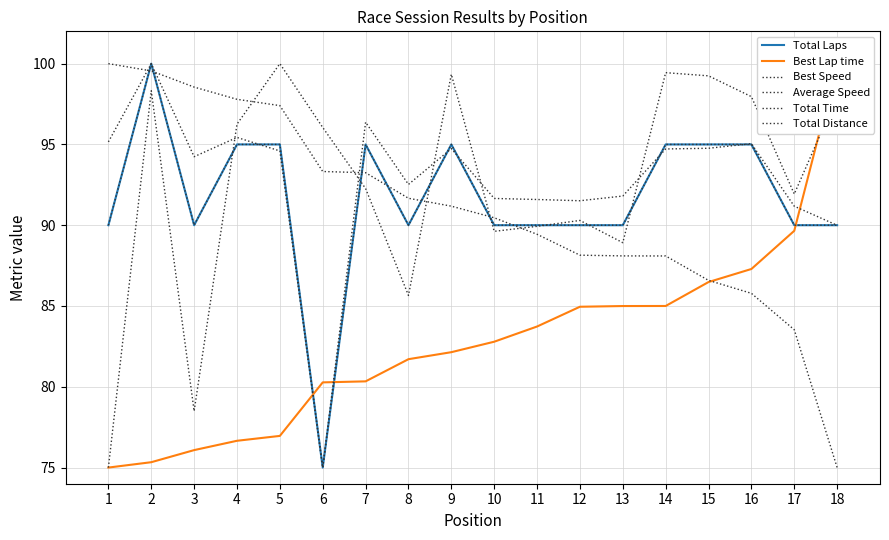

What are all the series names shown in the legend?

Total Laps, Best Lap time, Best Speed, Average Speed, Total Time, Total Distance